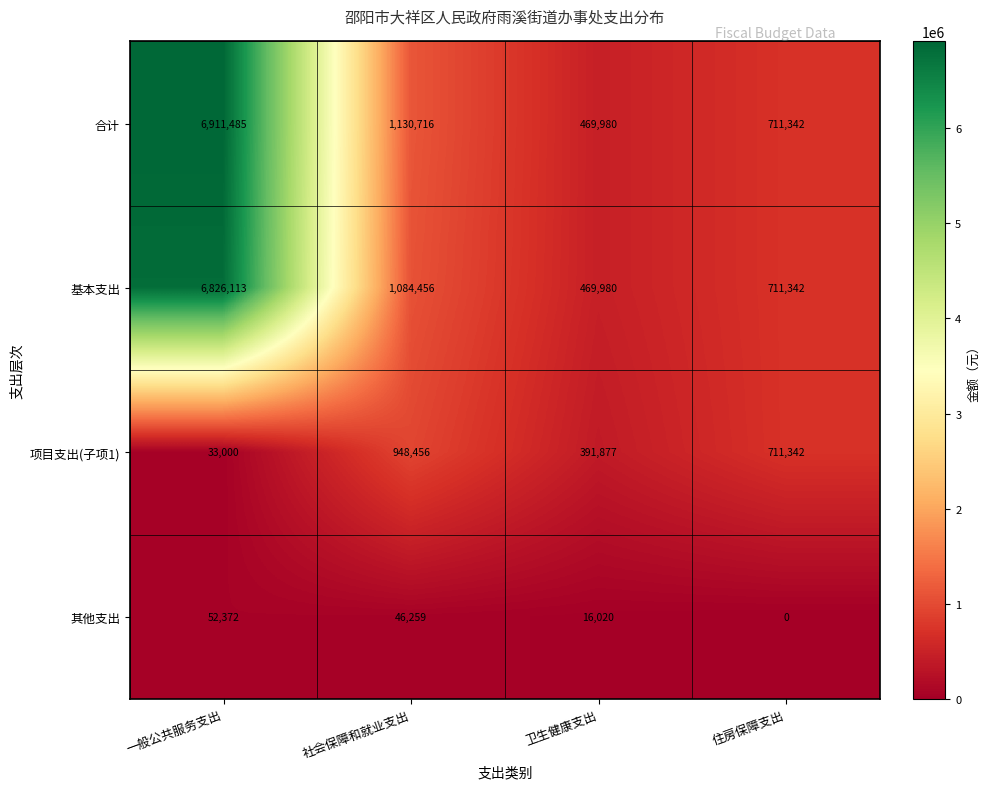

The 项目支出(子项1) series shows 711342 at 住房保障支出. True or false?

True